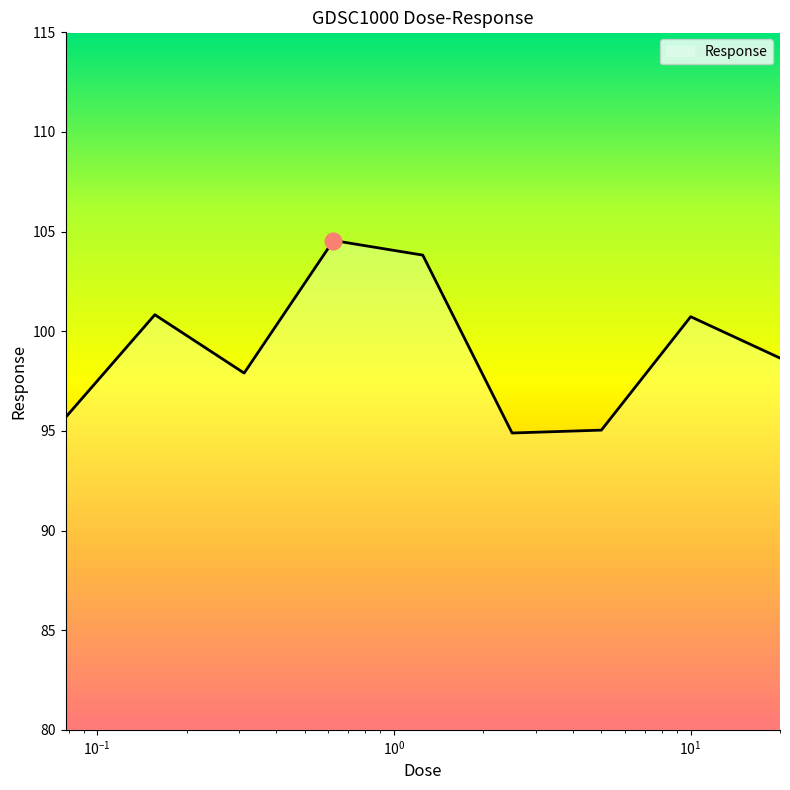

How many distinct data groups are displayed?

1